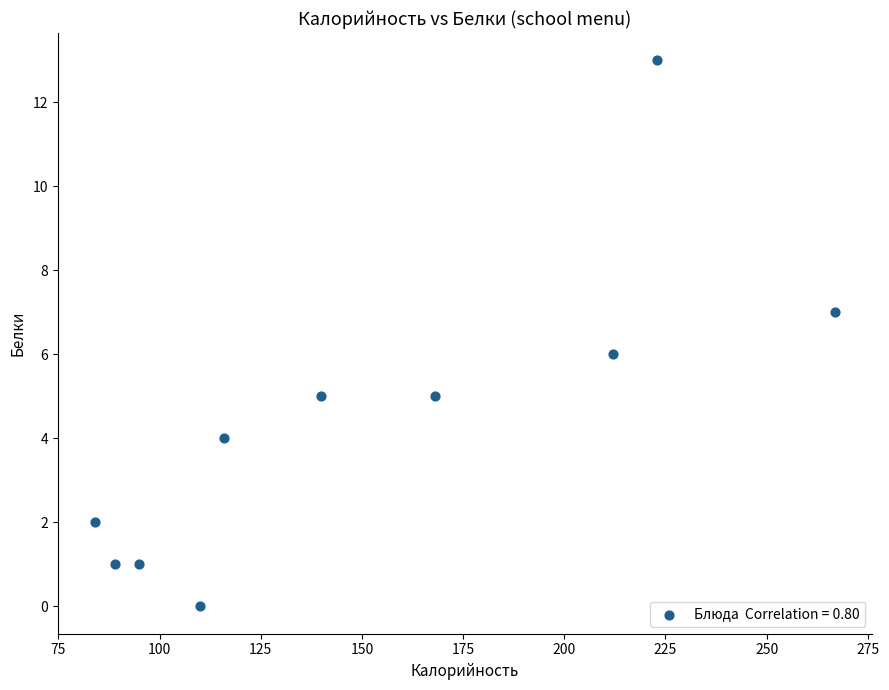

What is the average X value?

150